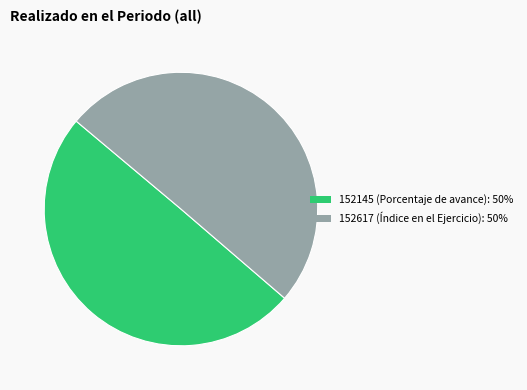

Count the number of slices in the pie.

2